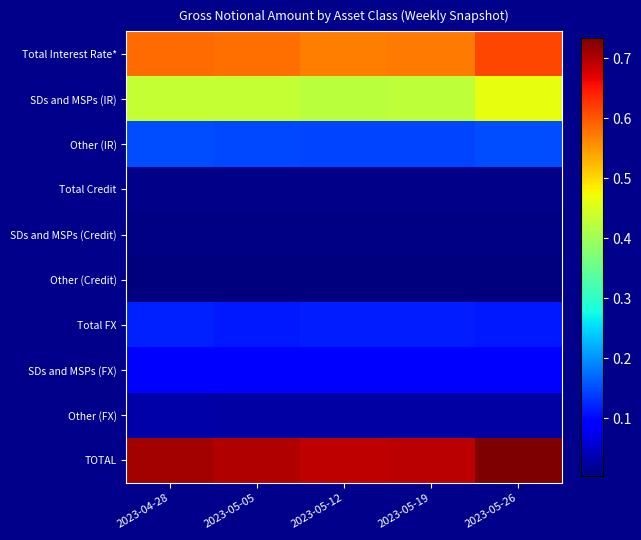

Which label corresponds to the largest value in the chart?

2023-05-26